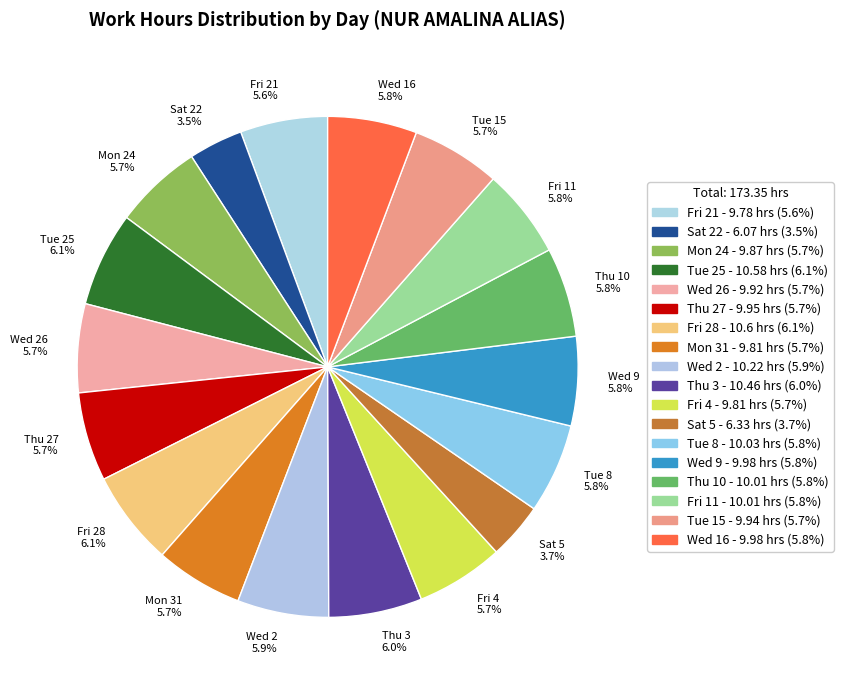

Does Fri 28 6.1% account for over 50% of the chart?

No